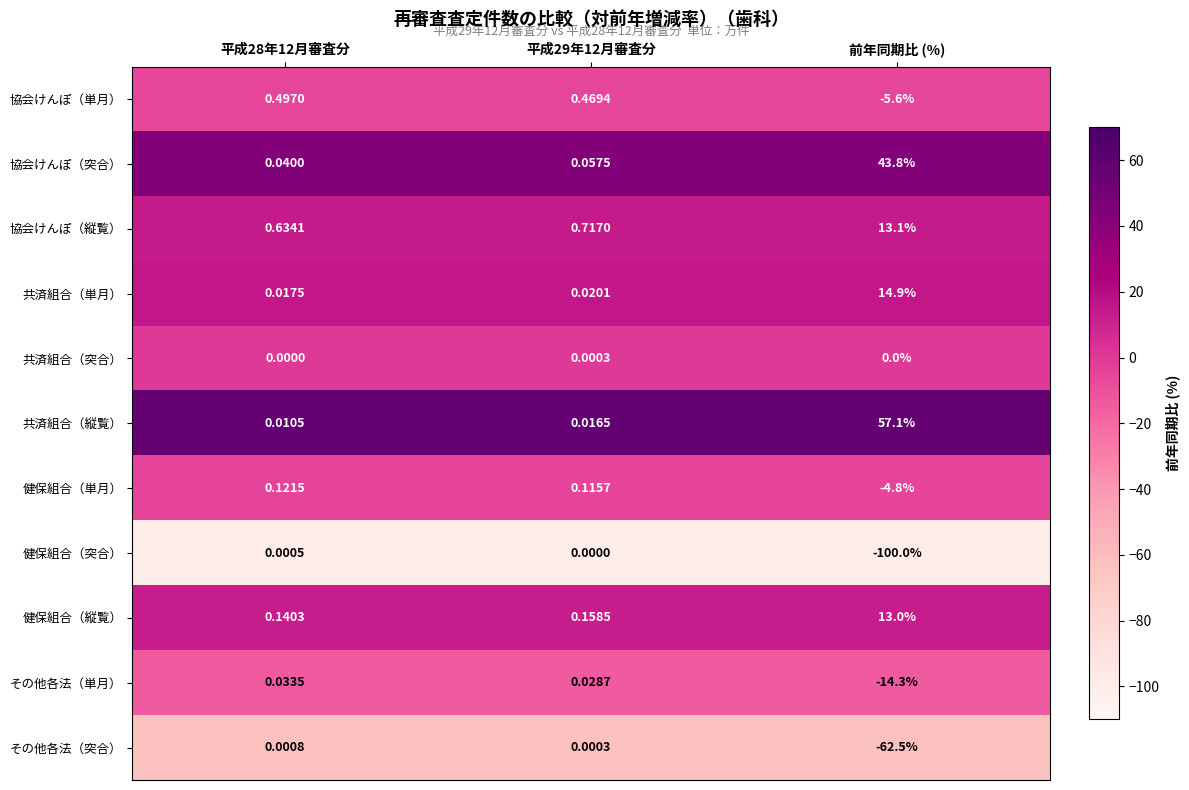

List the series in order of their peak value, lowest first.

共済組合（突合）, 健保組合（突合）, その他各法（突合）, その他各法（単月）, 健保組合（単月）, 協会けんぽ（単月）, 健保組合（縦覧）, 協会けんぽ（縦覧）, 共済組合（単月）, 協会けんぽ（突合）, 共済組合（縦覧）